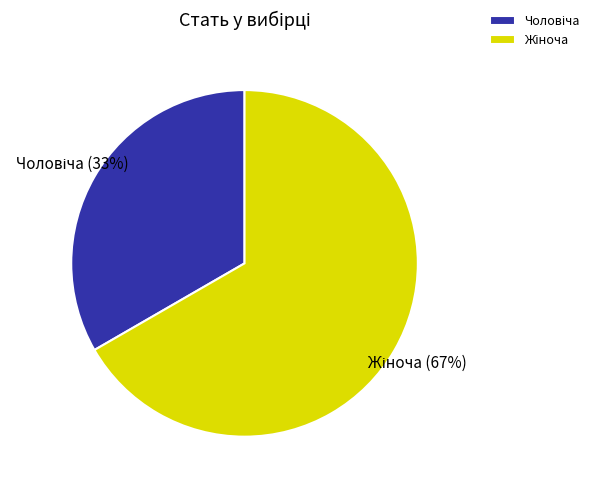

To the nearest percent, what is the average slice percentage?

50%